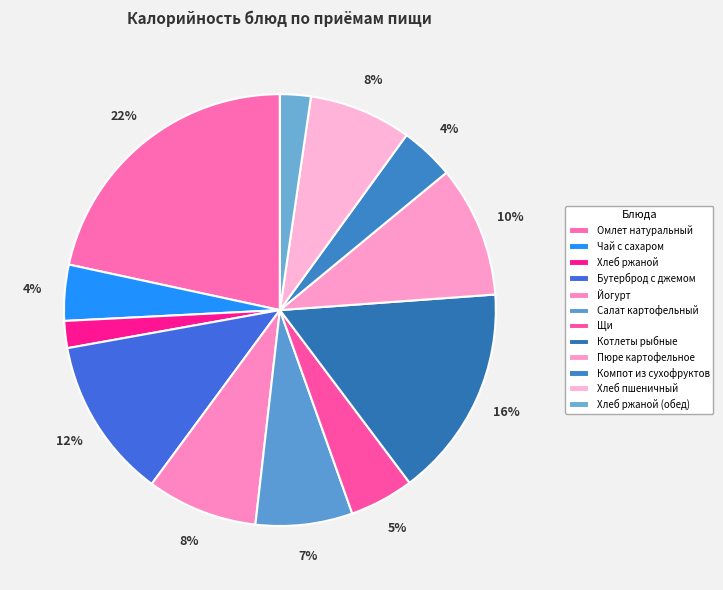

How many segments does this pie chart have?

12